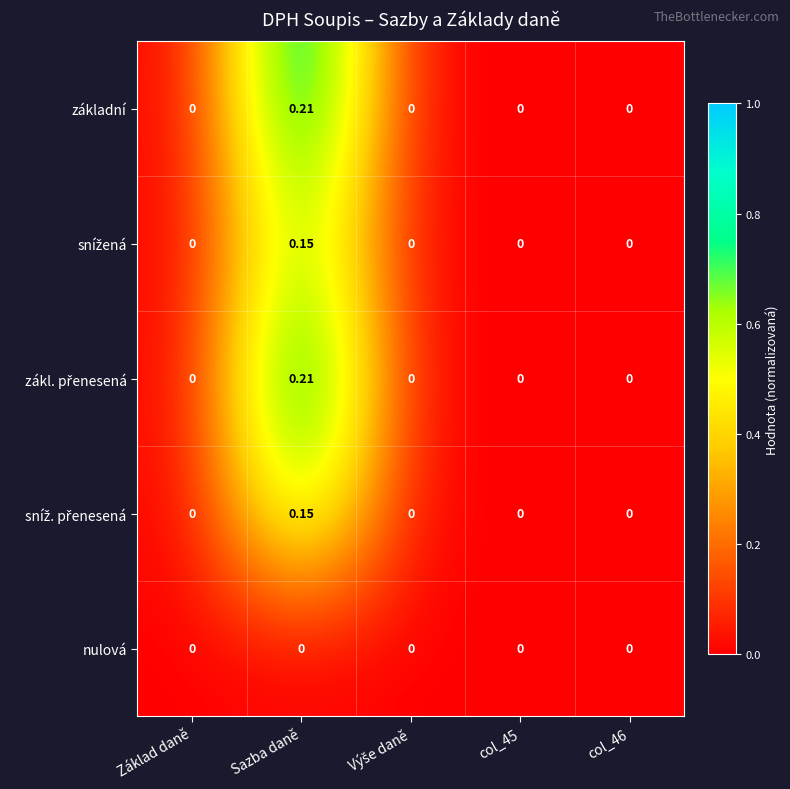

Count the number of categories in the chart.

5